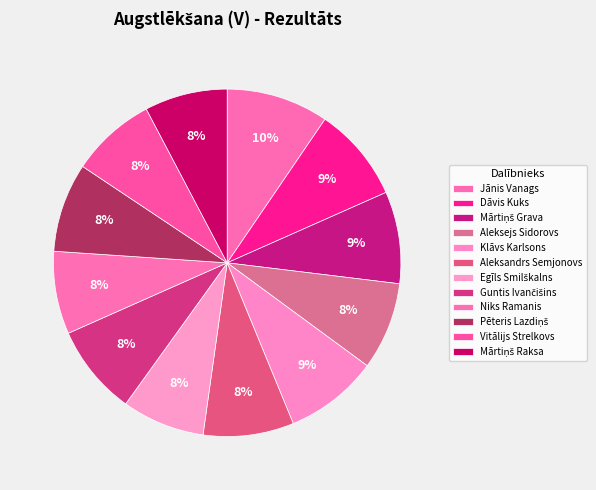

Rank the categories by value from highest to lowest.

Jānis Vanags, Dāvis Kuks, Klāvs Karlsons, Mārtiņš Grava, Aleksandrs Semjonovs, Guntis Ivančišins, Pēteris Lazdiņš, Aleksejs Sidorovs, Vitālijs Strelkovs, Egīls Smilškalns, Niks Ramanis, Mārtiņš Raksa